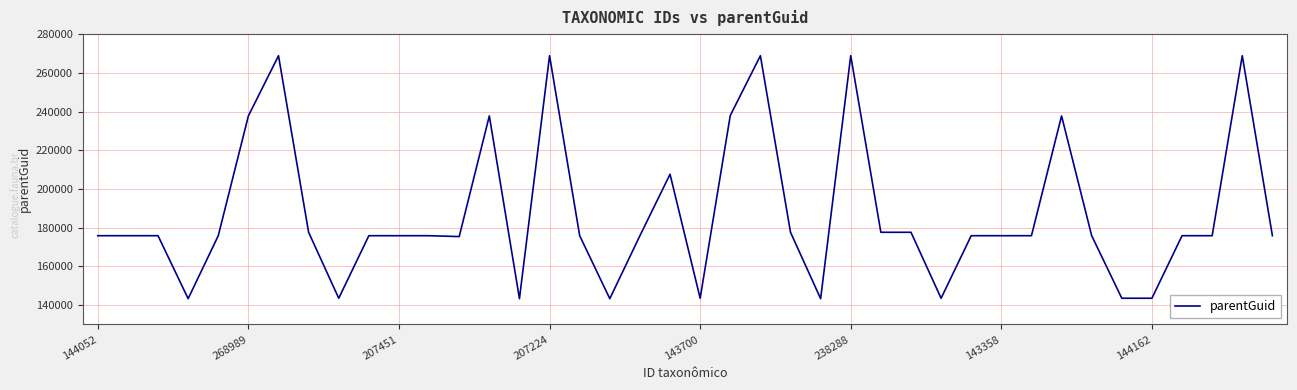

What is the greatest value displayed?

268841